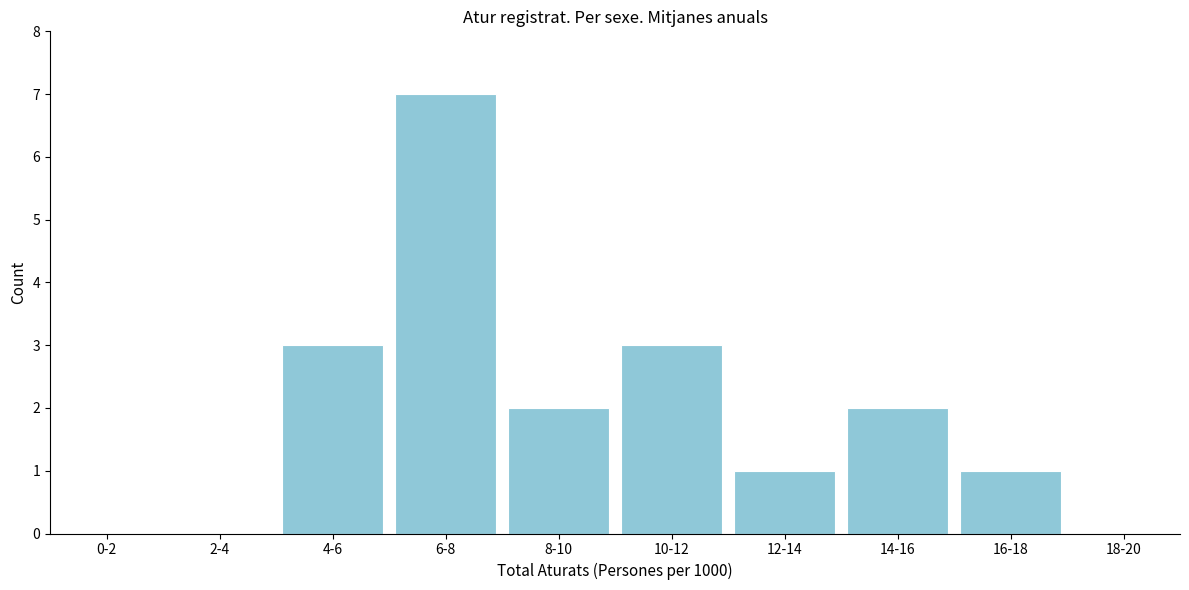

Reading left to right, list all the values displayed in this chart.

0-2=0	2-4=0	4-6=3	6-8=7	8-10=2	10-12=3	12-14=1	14-16=2	16-18=1	18-20=0